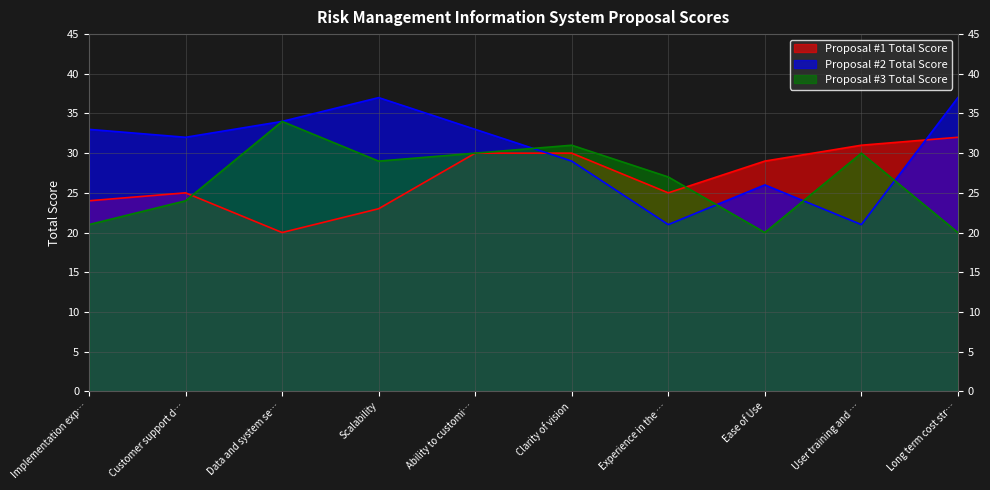

What position from the left is Scalability?

4